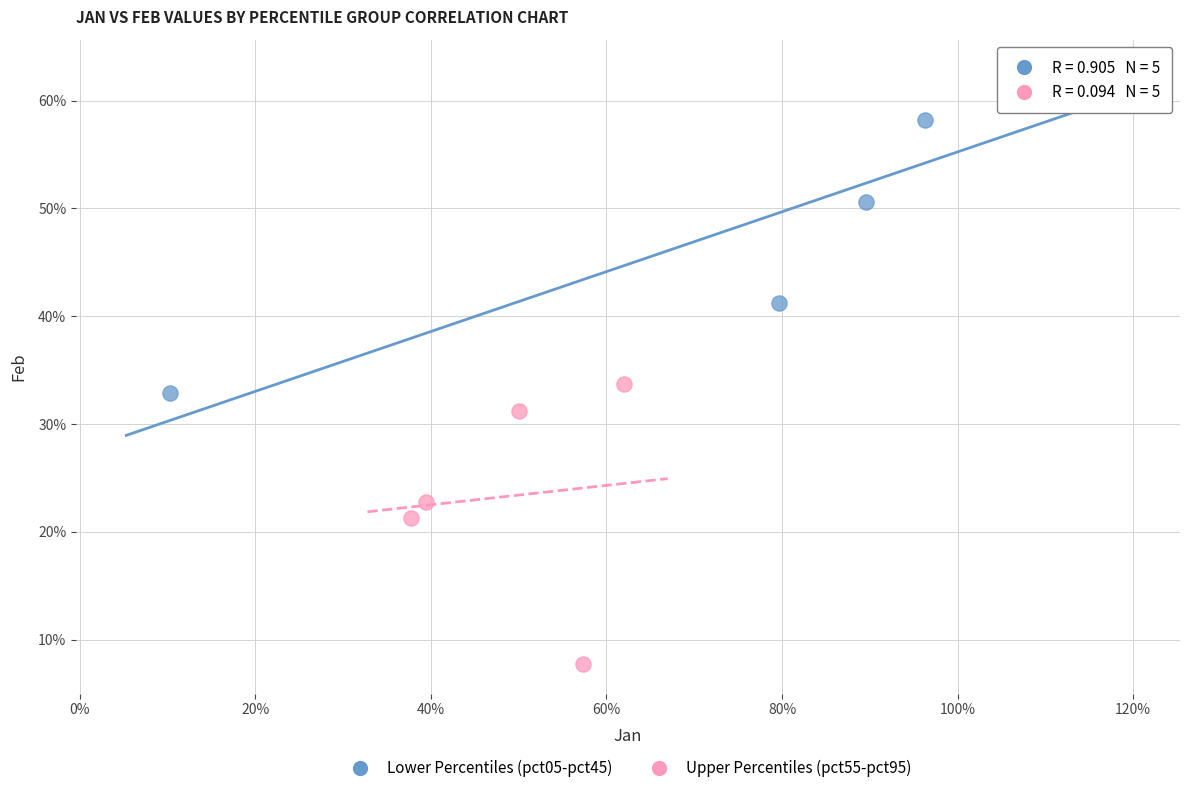

What are all the series names shown in the legend?

Lower Percentiles (pct05-pct45), Upper Percentiles (pct55-pct95)